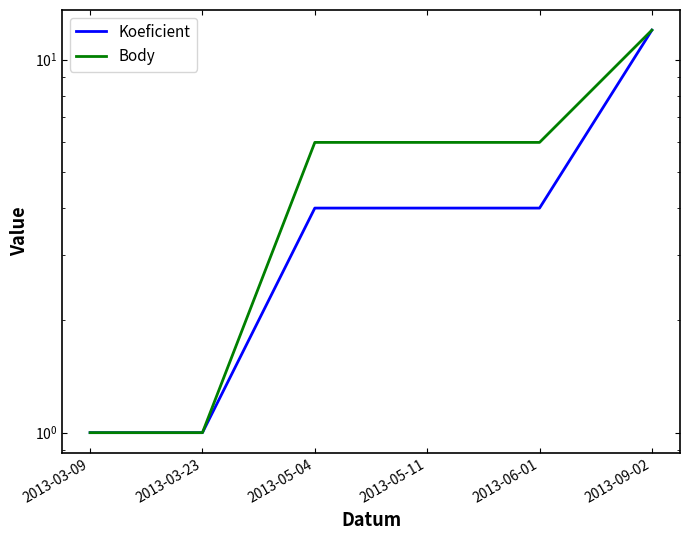

What is the total value across all series at 2013-03-23?

2